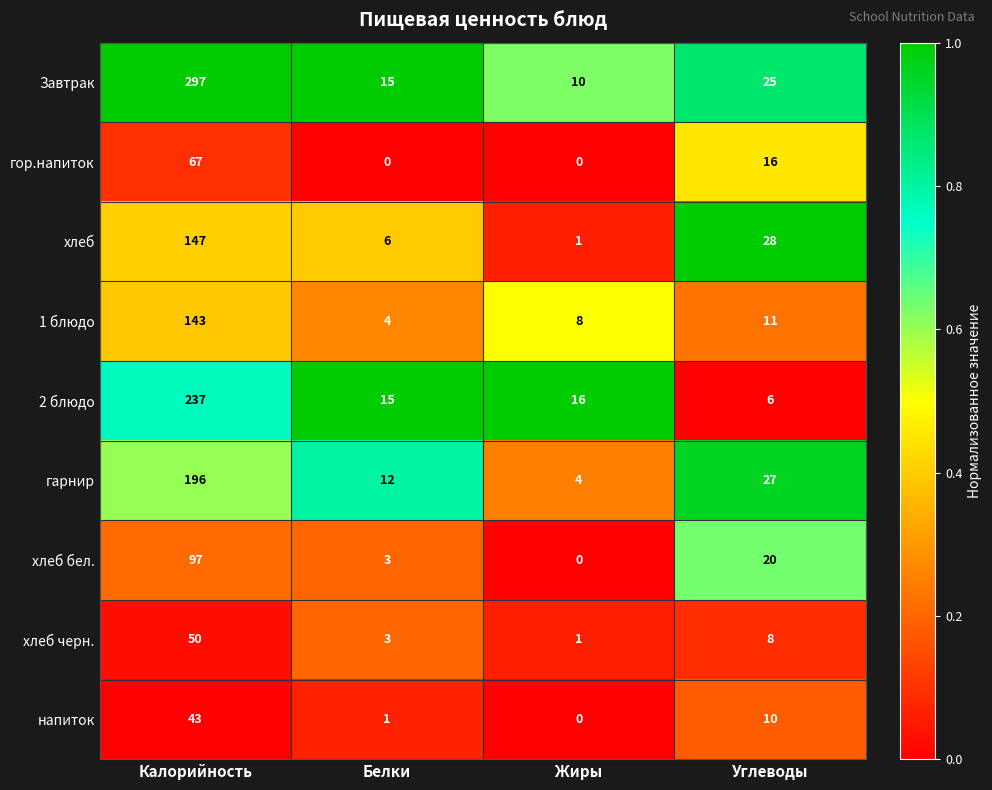

At which label does напиток first exceed 10?

Калорийность